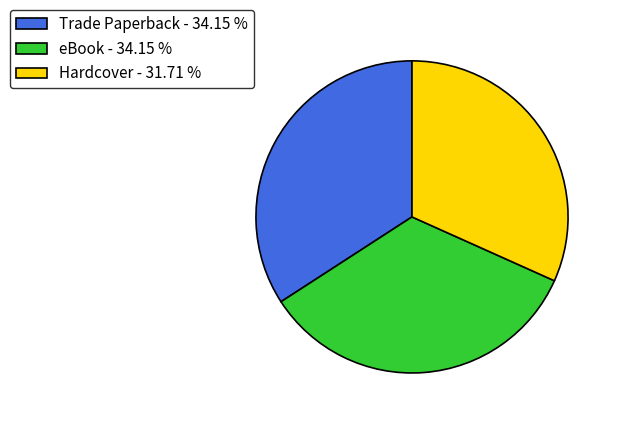

Combined, do Trade Paperback - 34.15 % and Hardcover - 31.71 % account for over 50%?

Yes